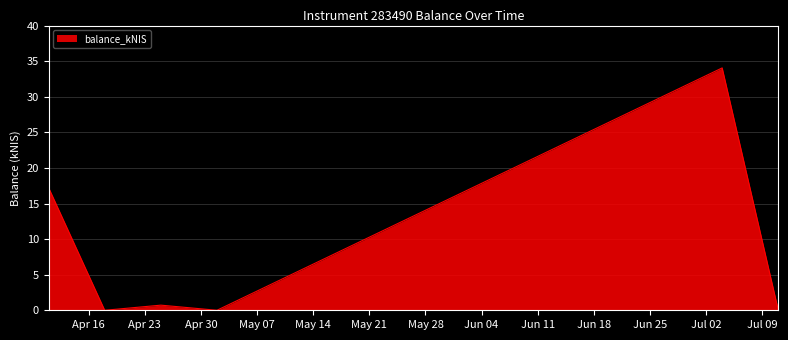

What is the difference between the second highest and minimum values?

17.2